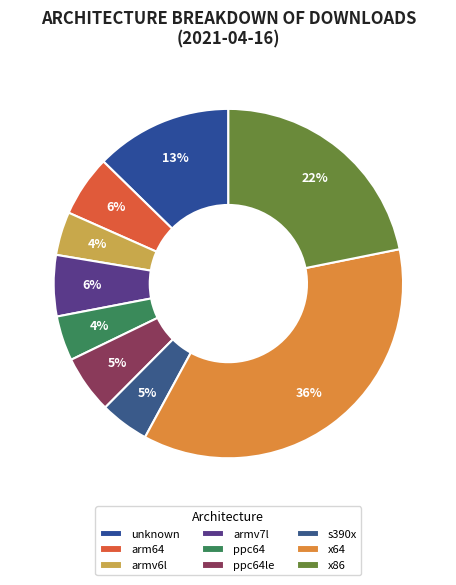

What percentage is the s390x slice, to the nearest percent?

5%